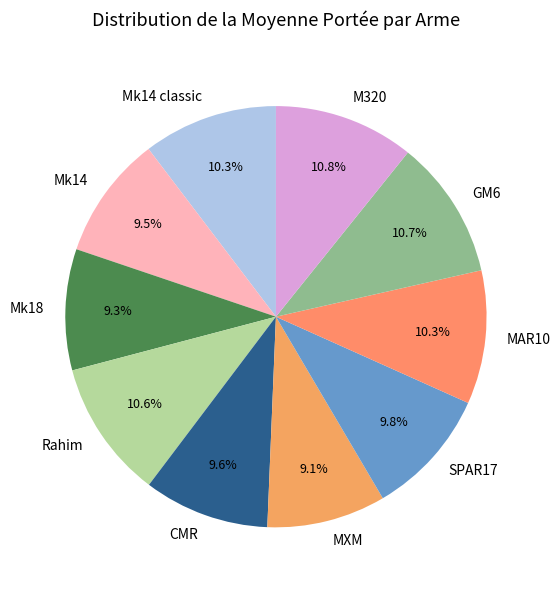

Approximately how many times larger is the value at MXM compared to Mk14 classic?

0.9